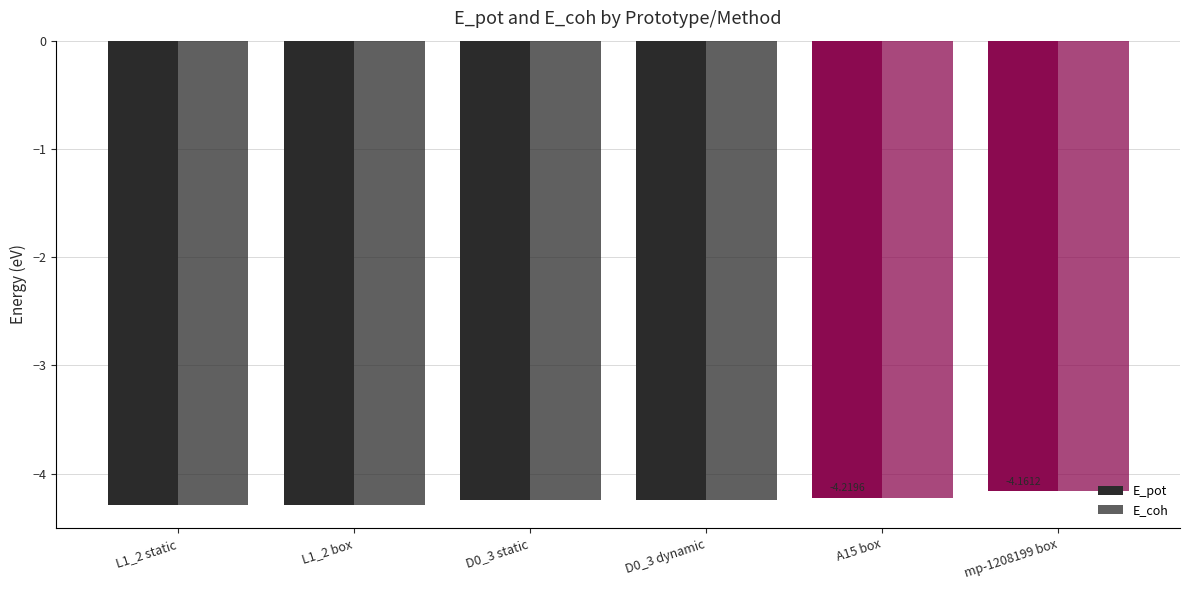

The value of E_pot at mp-1208199 box is -4.2. True or false?

True